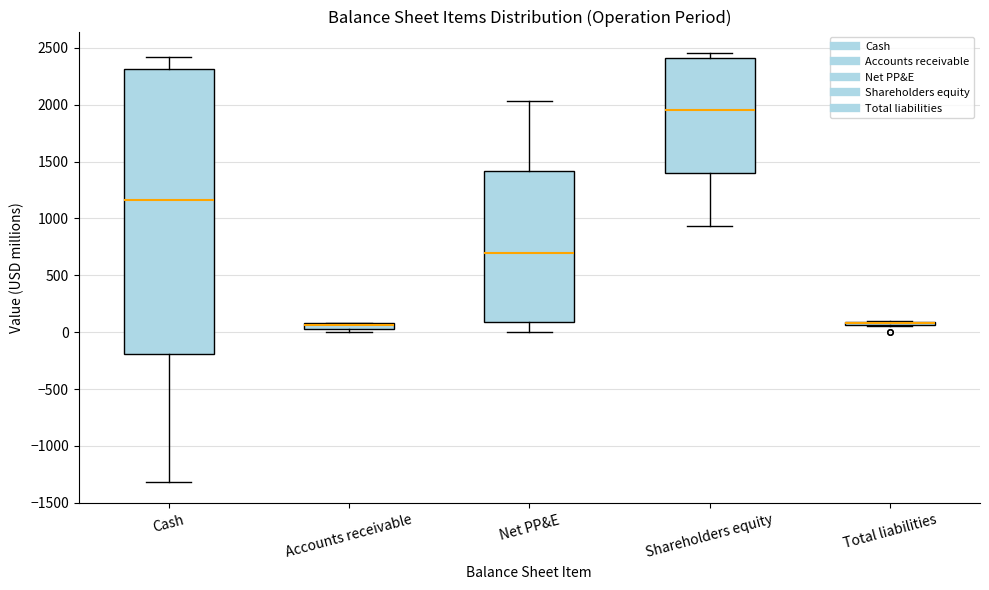

Where does the upper whisker of the box for Net PP&E end on the y-axis? The values are not printed on the chart, so give them approximately, as read against the axis.

2050